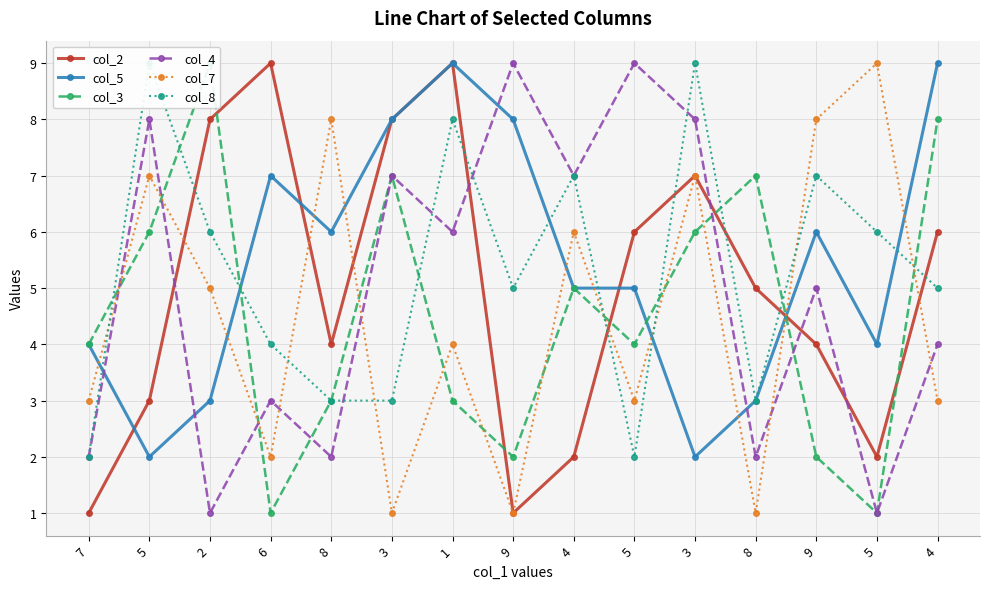

What is the value of the col_3 point at the 13th from the left?

2